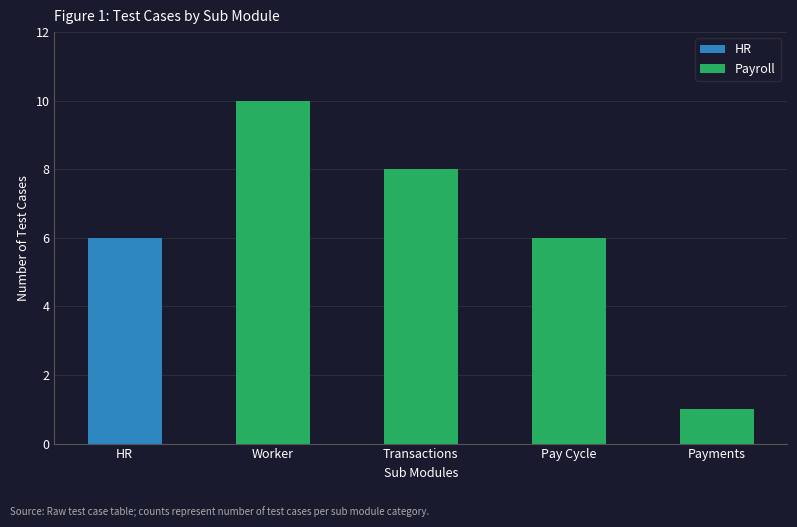

The HR series shows 6 at HR. True or false?

True